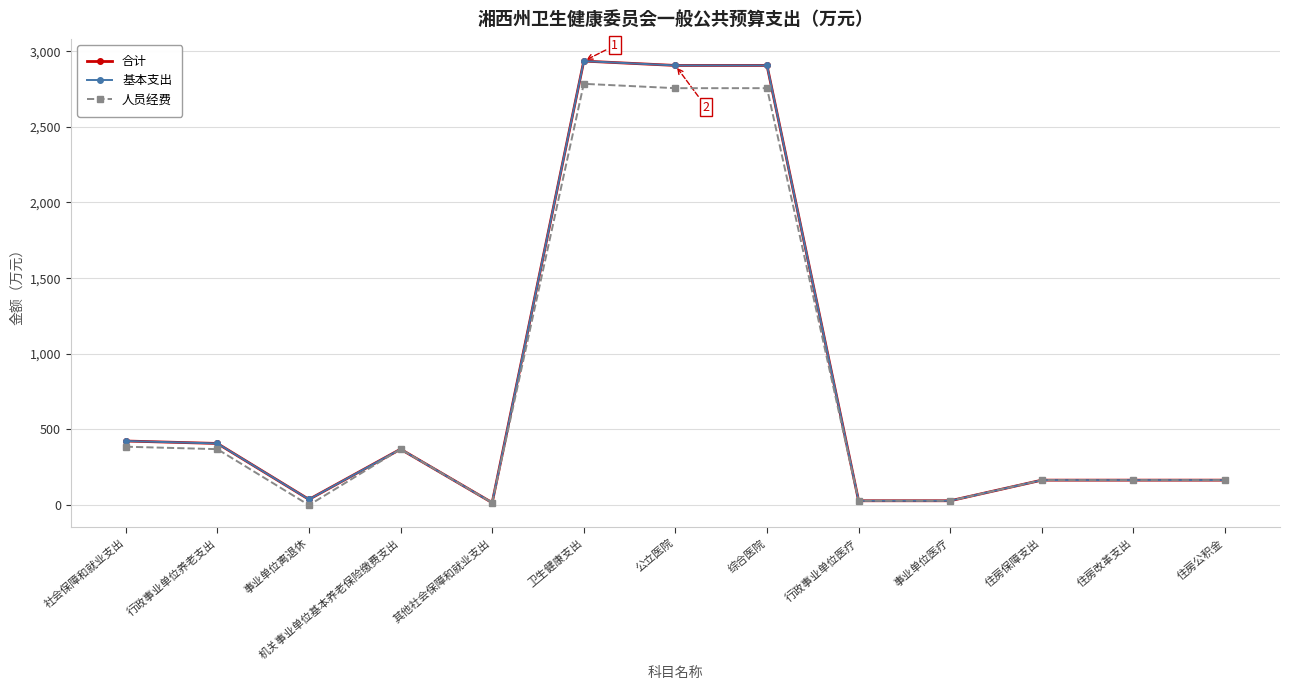

In 人员经费, how many points are higher than both neighbors (excluding endpoints)?

2